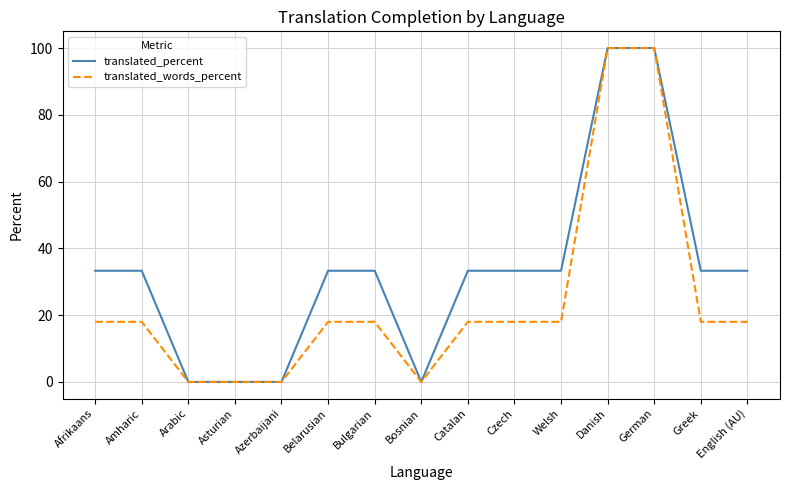

What position from the right is Asturian?

12